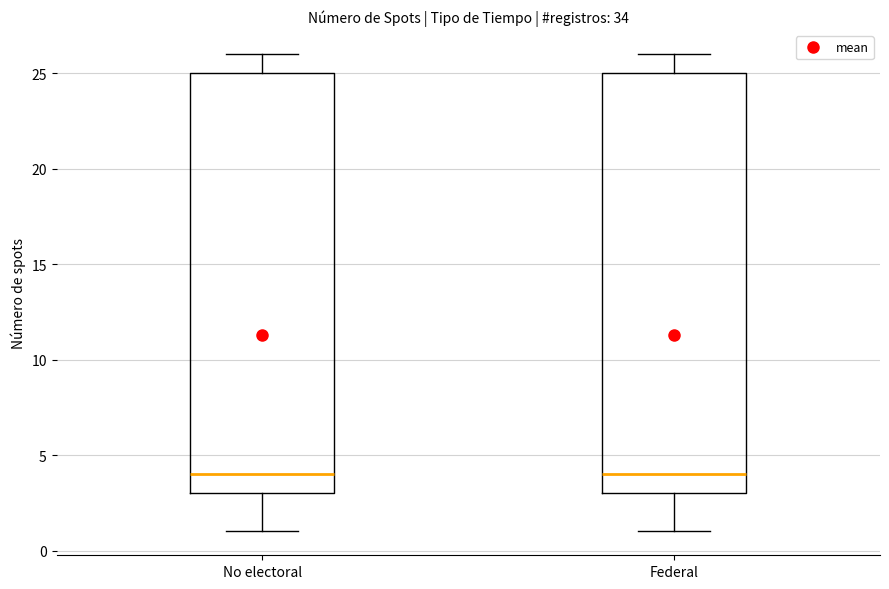

Reading left to right, transcribe this box plot: for each box, give where its median line is, the range the box spans, and where its two whiskers end, as read against the y-axis. The values are not printed on the chart, so give them approximately, as read against the axis.

No electoral: median 4, box 3 to 25, whiskers 1 to 26
Federal: median 4, box 3 to 25, whiskers 1 to 26